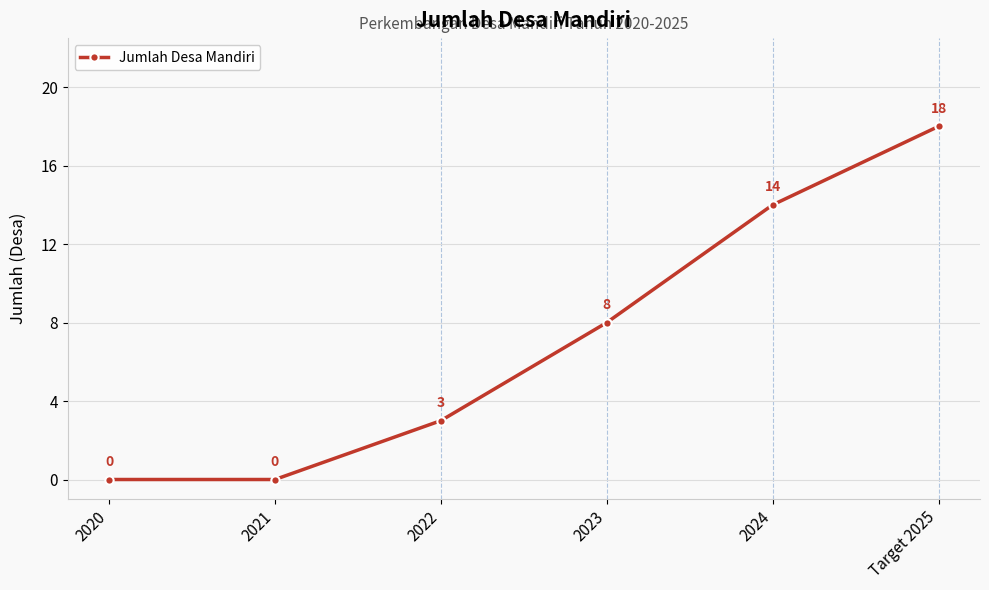

How many data points does each series have?

6